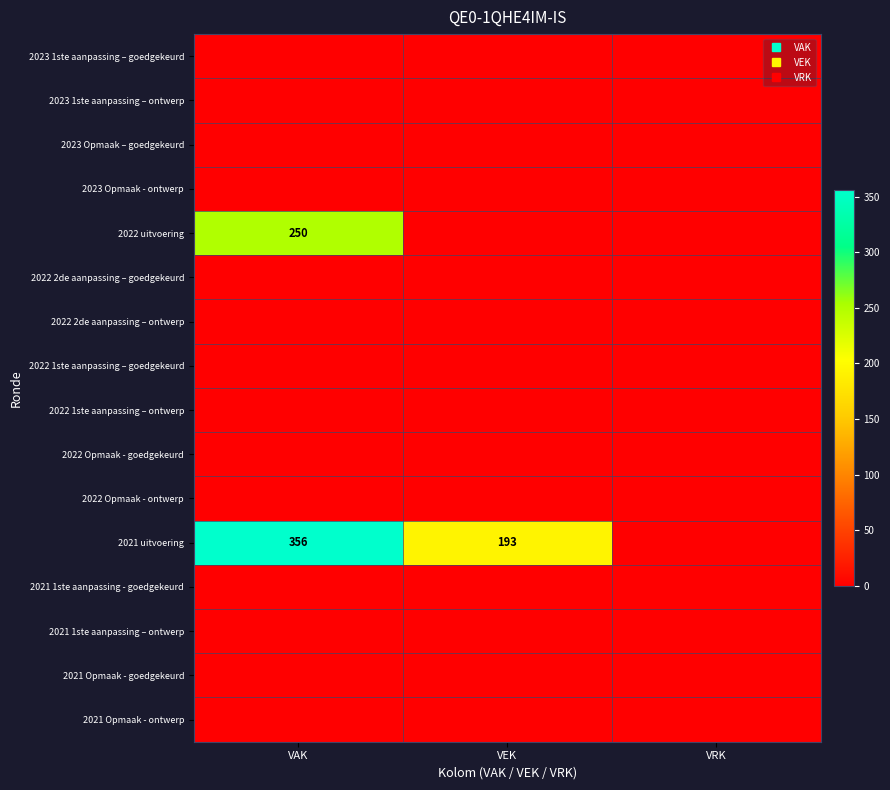

At how many categories does at least one series exceed 133?

2